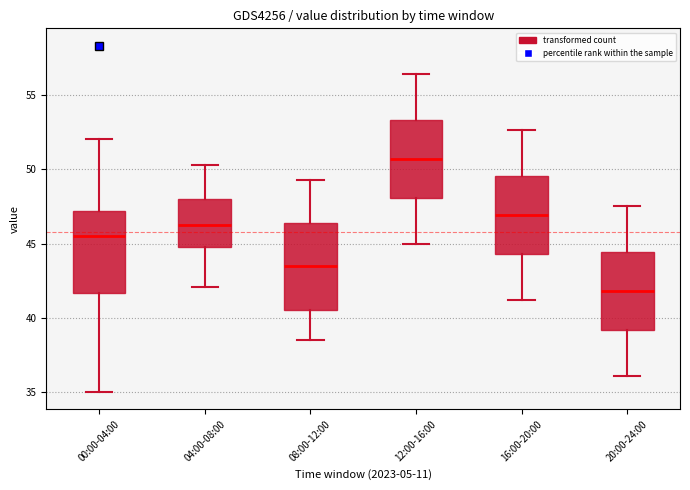

Where does the median line of the box for 12:00-16:00 sit on the y-axis? The values are not printed on the chart, so give them approximately, as read against the axis.

50.5